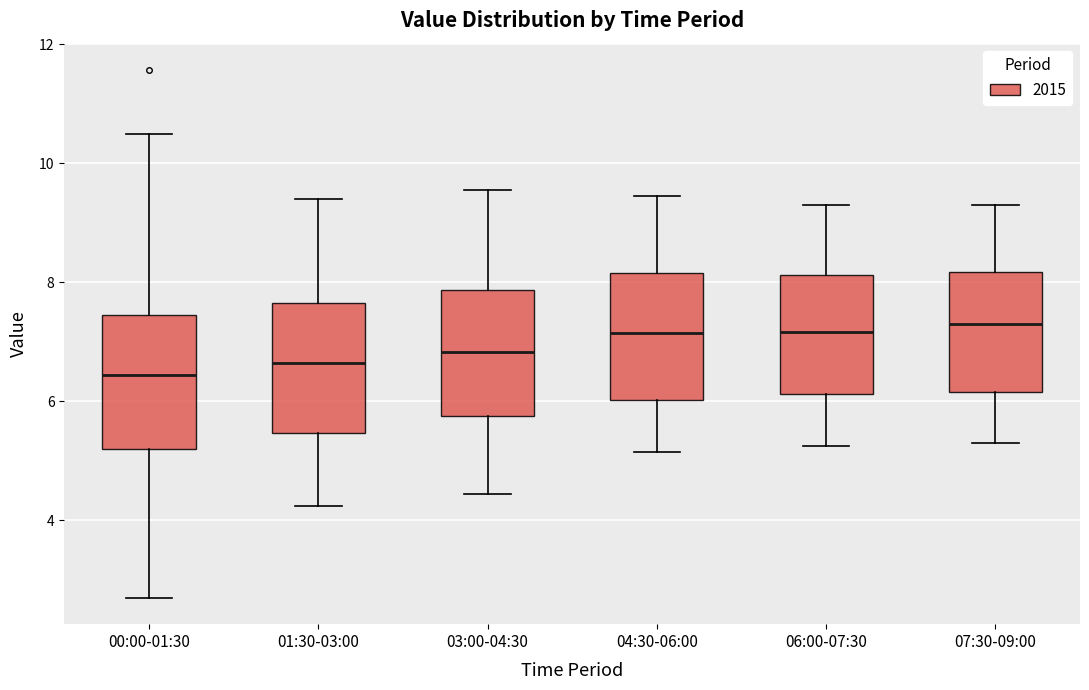

Which box has the lowest median line?

00:00-01:30